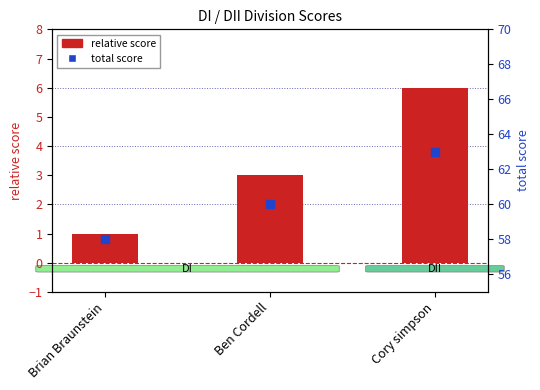

At how many categories does at least one series exceed 62?

1